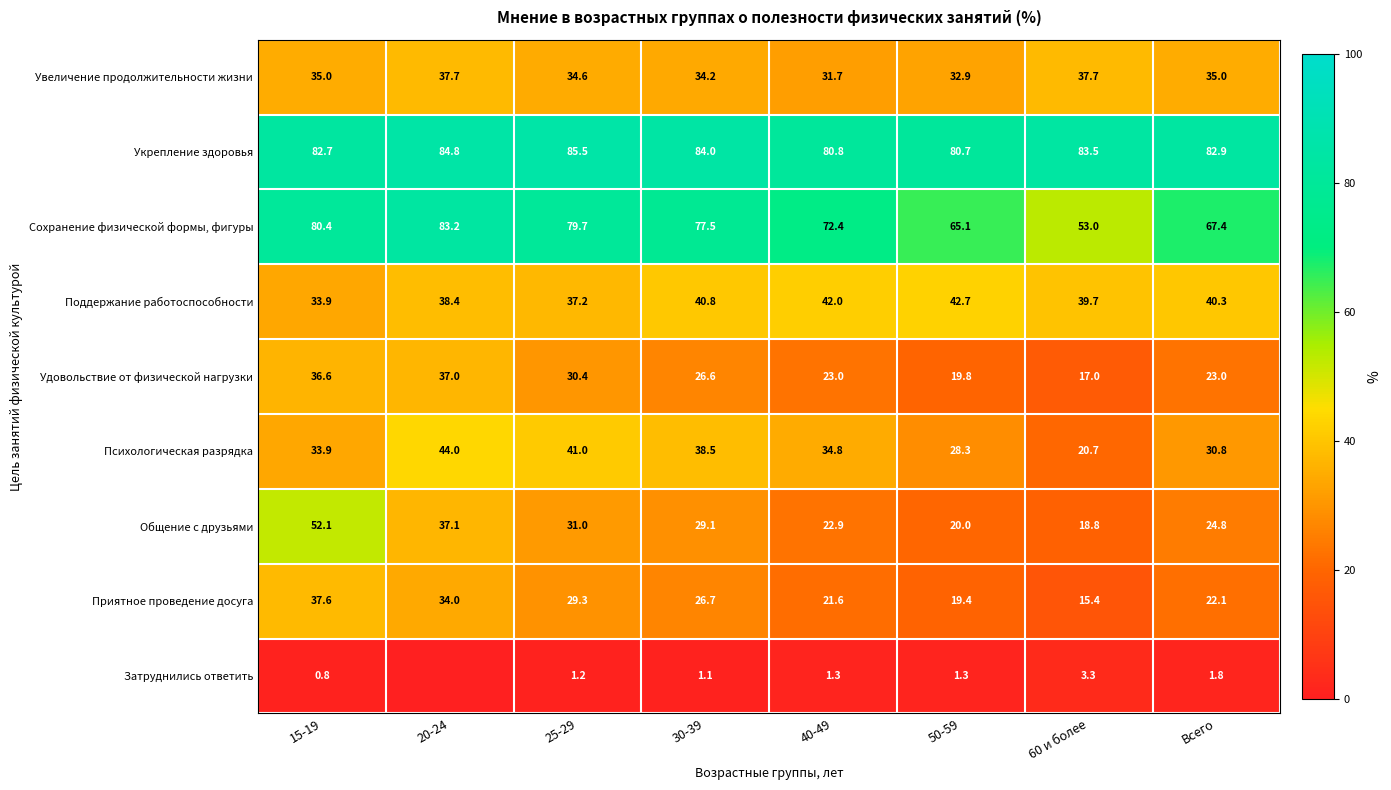

Rank the series at 40-49 from lowest to highest value.

Затруднились ответить, Приятное проведение досуга, Общение с друзьями, Удовольствие от физической нагрузки, Увеличение продолжительности жизни, Психологическая разрядка, Поддержание работоспособности, Сохранение физической формы, фигуры, Укрепление здоровья